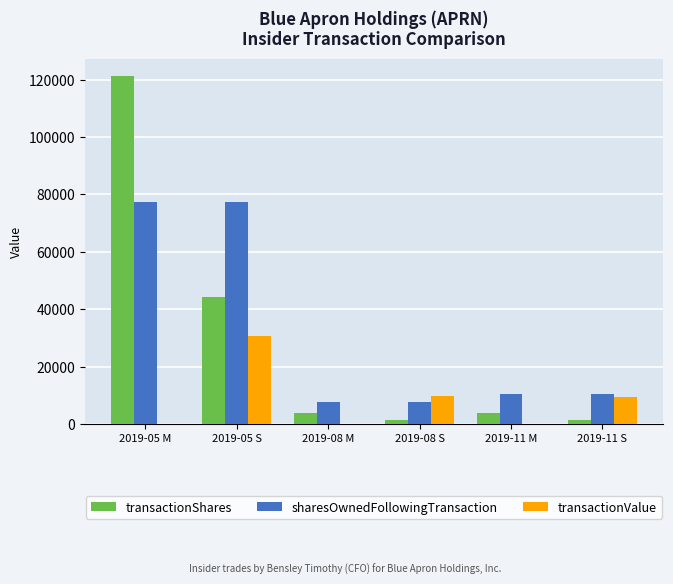

At which label is transactionShares closest to 61307?

2019-05 S